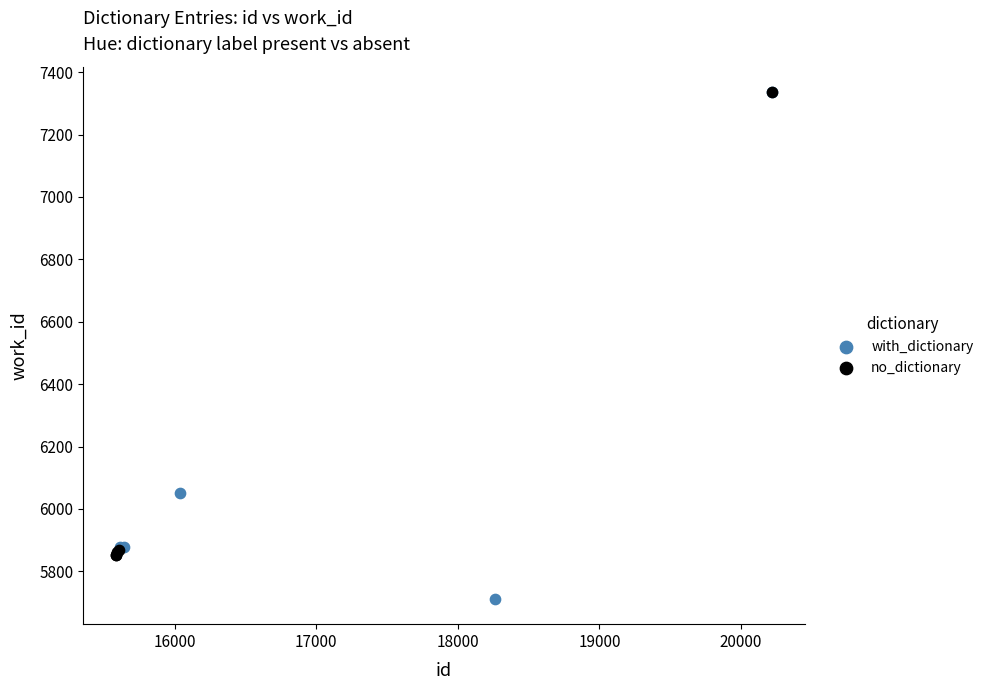

Which series has the largest Y range (max minus min)?

with_dictionary